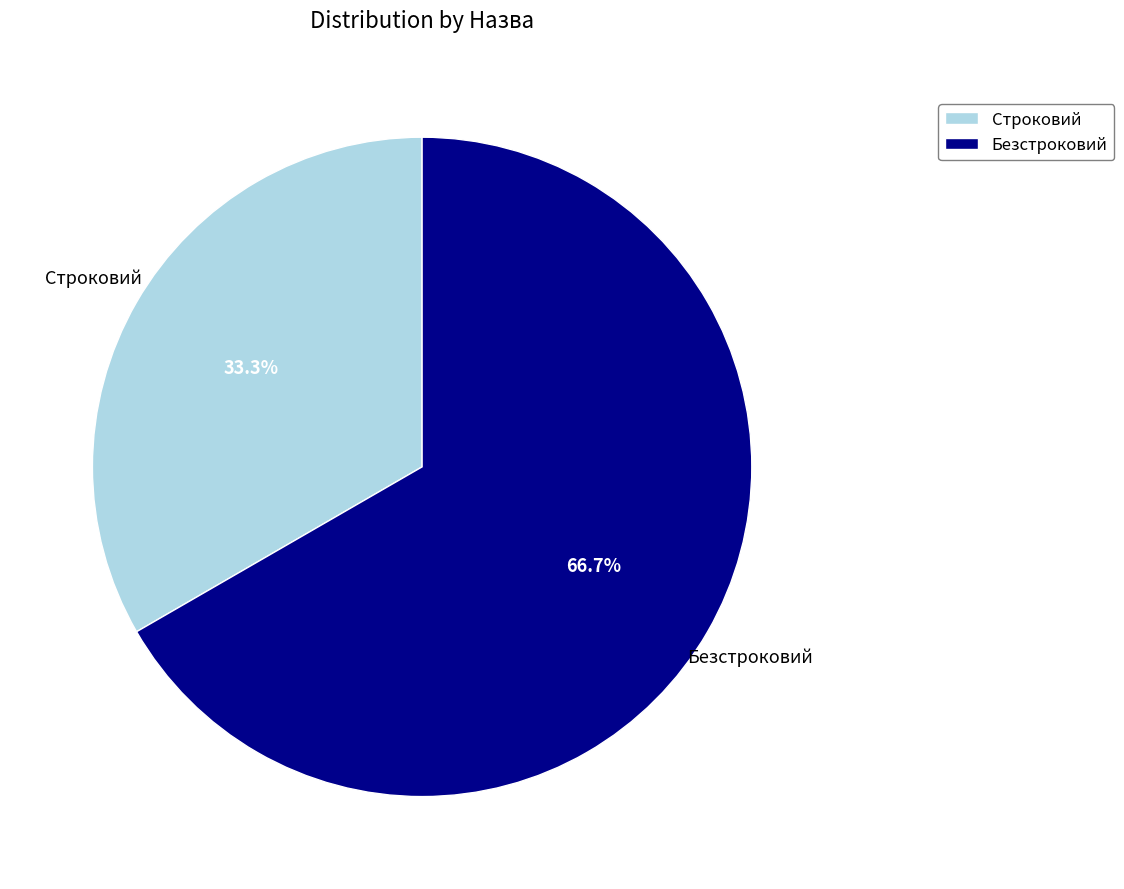

To the nearest percent, what is the difference between the Безстроковий and Строковий slice percentages?

33%